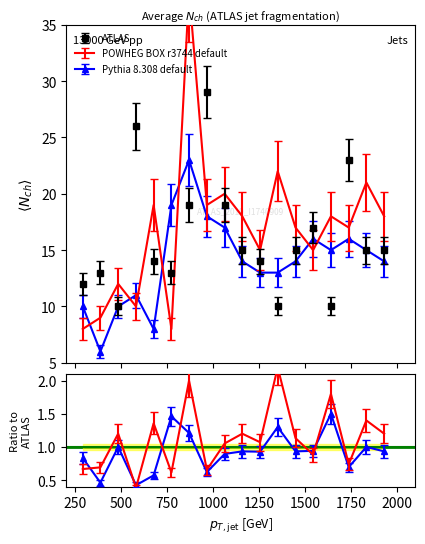

Is this an area chart (filled region under the line)?

No